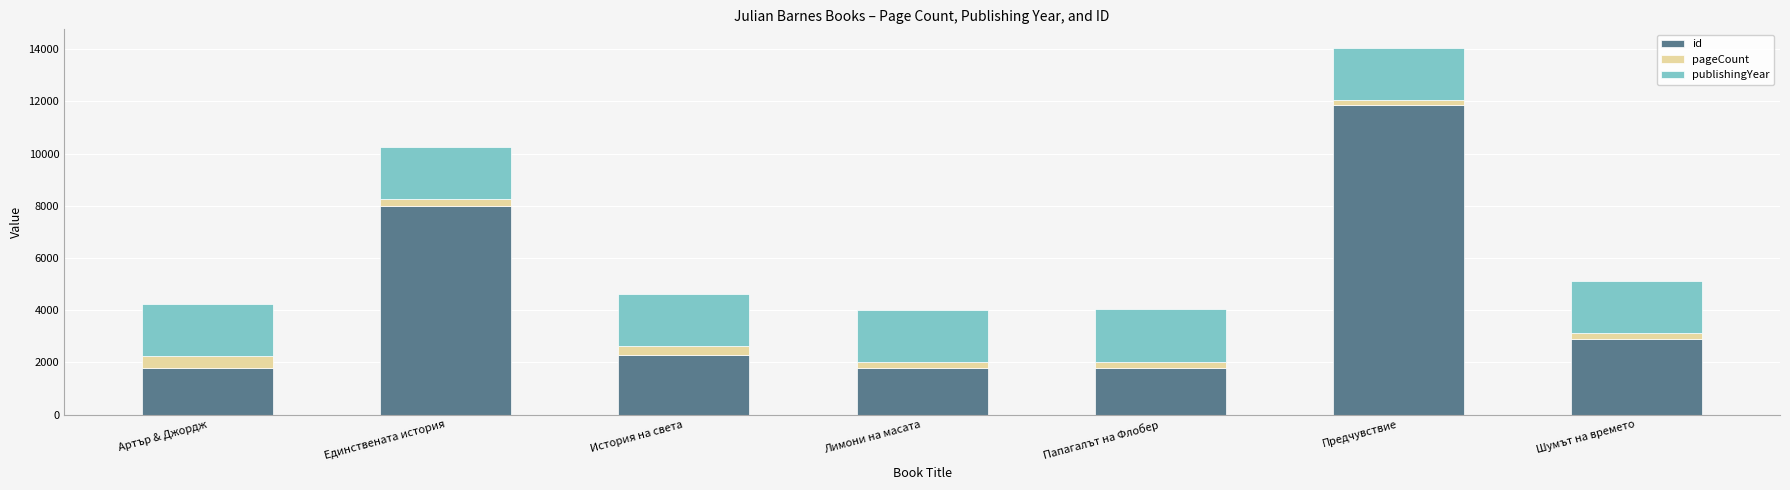

How many distinct data groups are displayed?

3